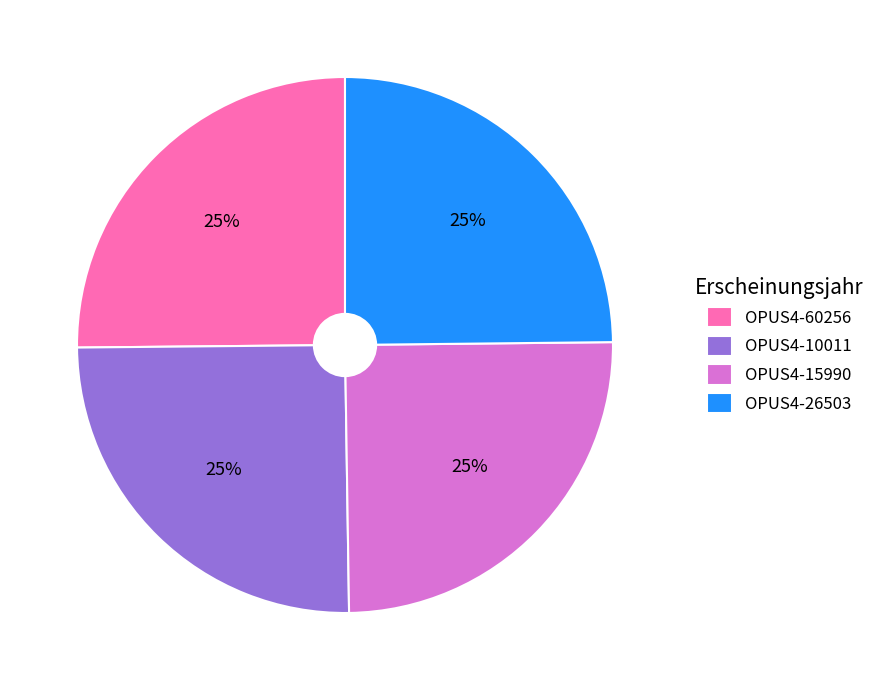

Does any single category account for the majority?

No